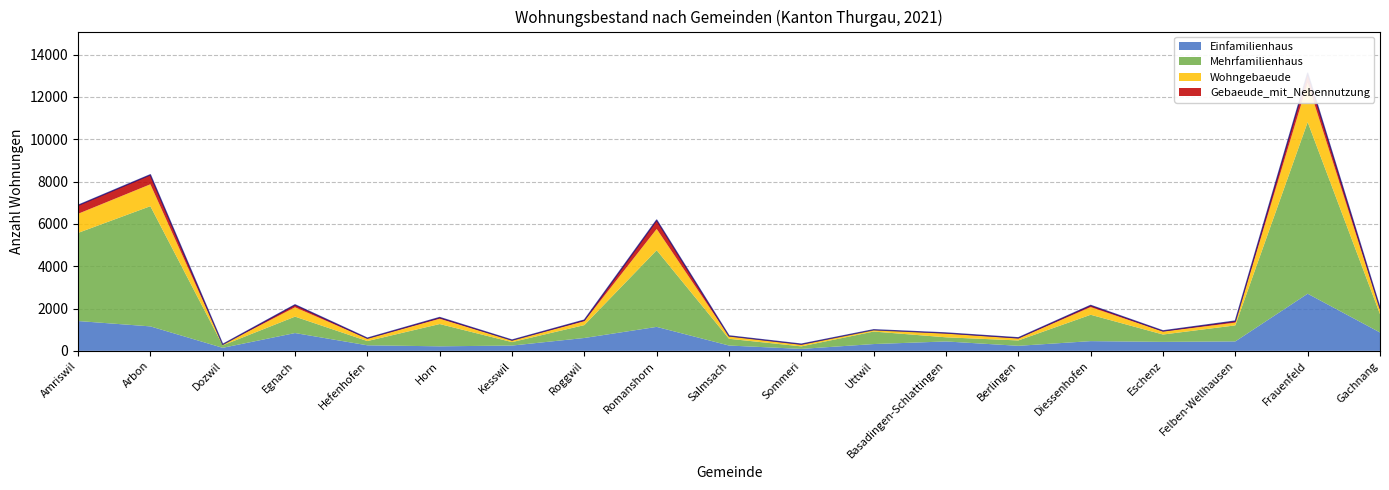

What position from the right is Uttwil?

8